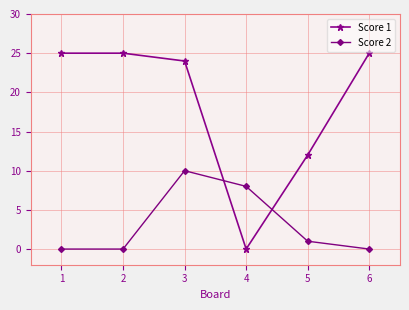

Which series has the largest range (max minus min)?

Score 1